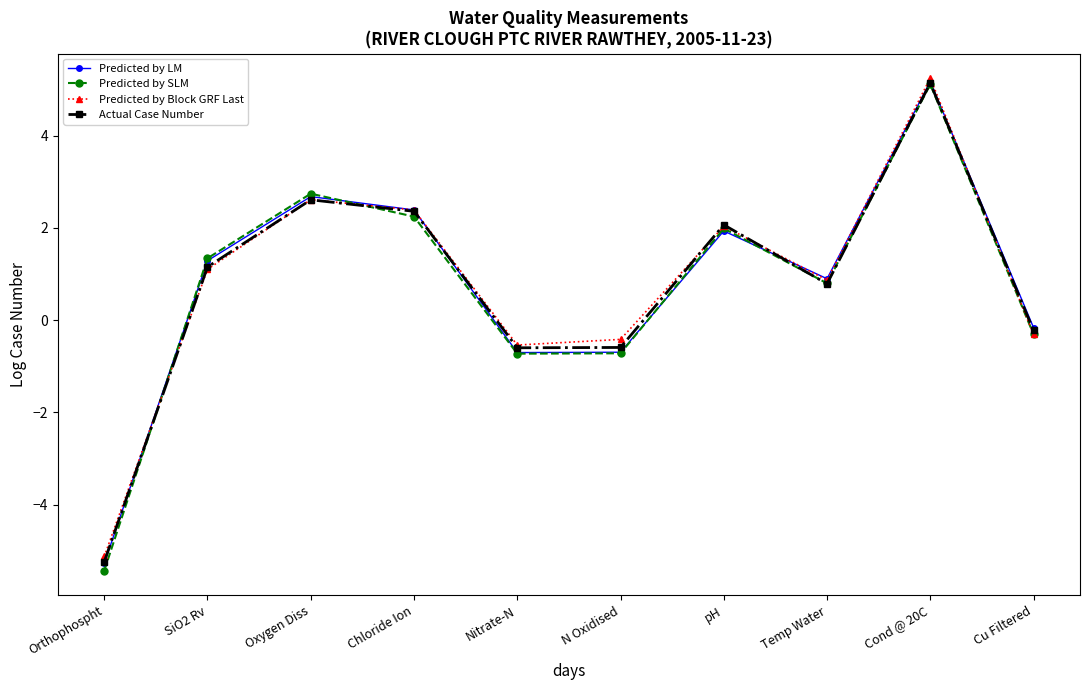

What is the label of the 4th point from the right?

pH